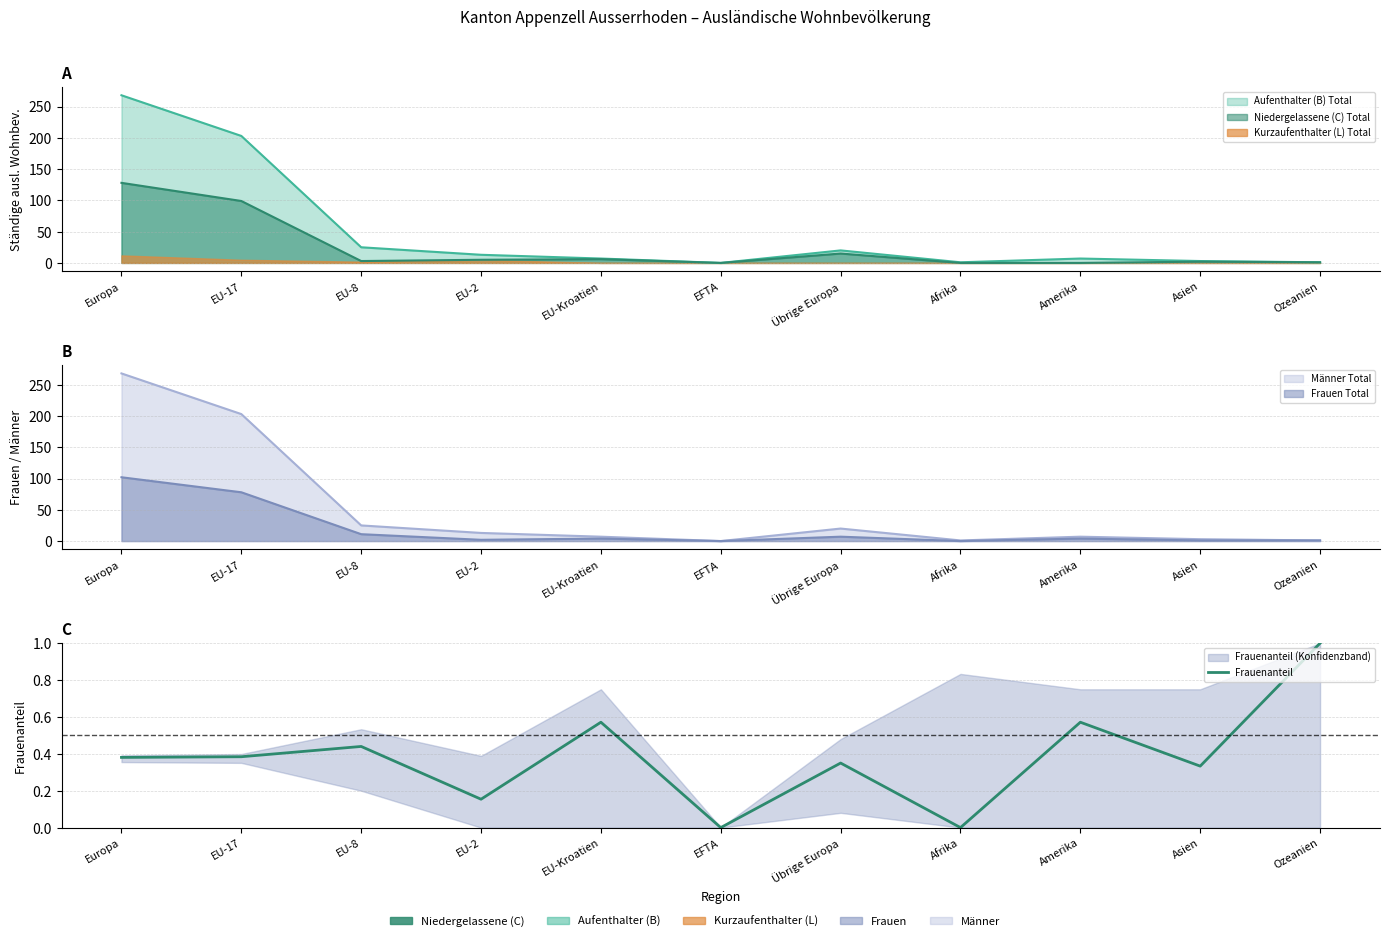

What is the difference between the values at EU-Kroatien and Übrige Europa?

0.2